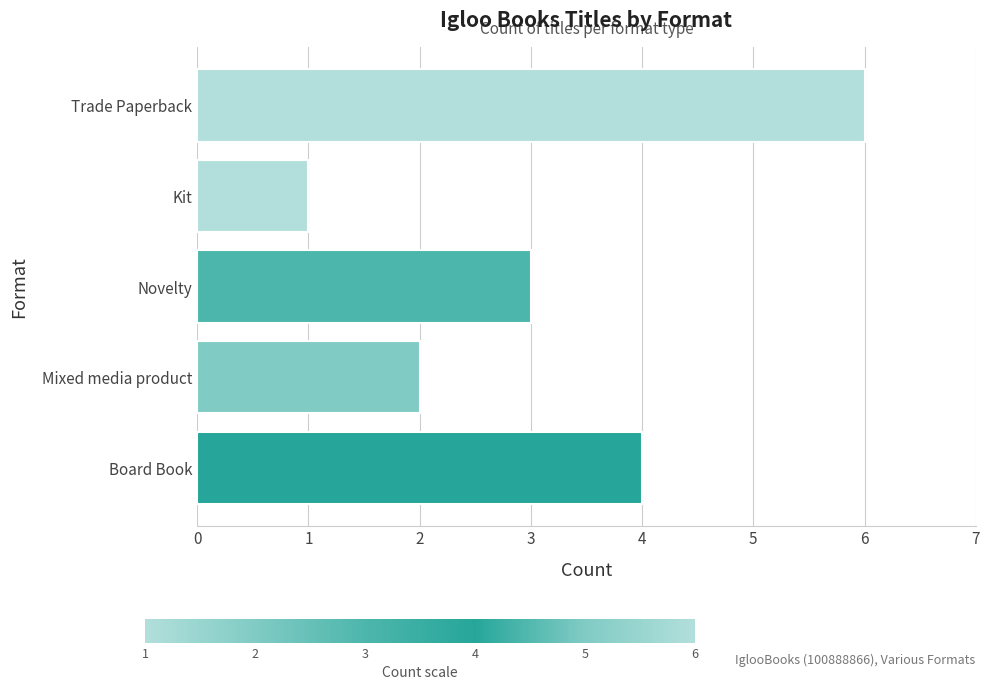

Reading bottom to top, list all the values displayed in this chart.

4	2	3	1	6